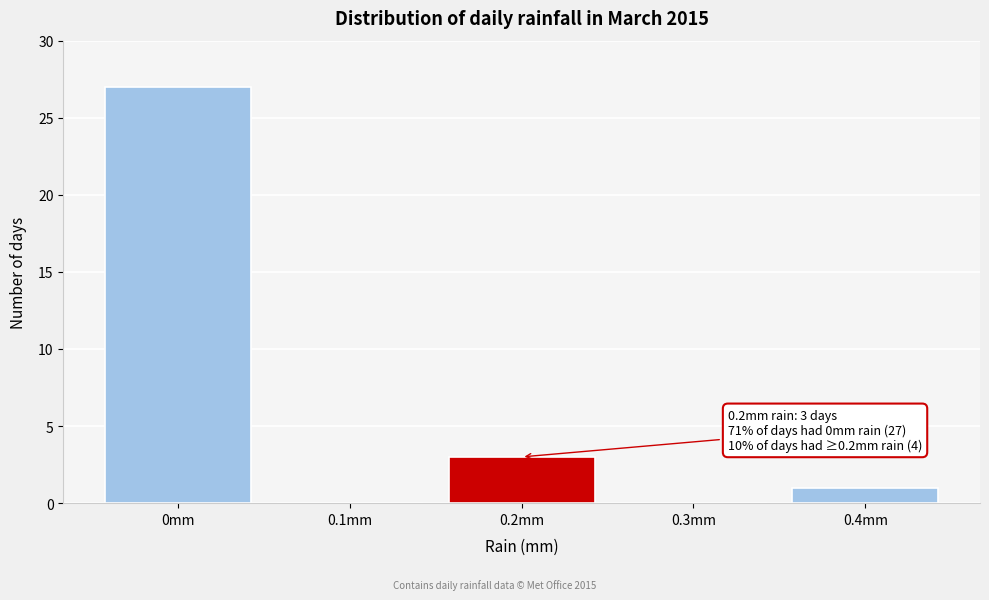

Over which range of the x-axis is the bar tallest?

-0.05 to 0.05